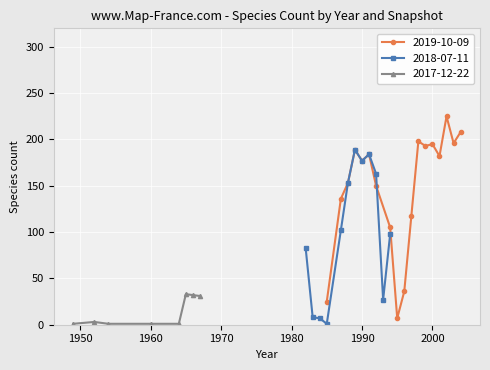

Which has a higher value, 2003 or 1997?

2003